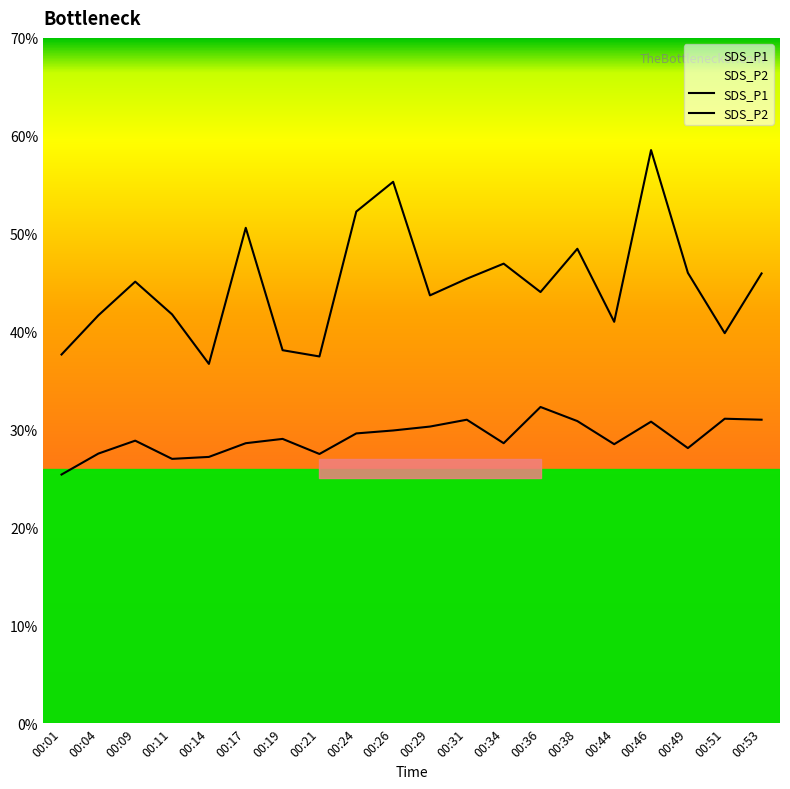

True or false: SDS_P2 and SDS_P1 cross at least once.

False